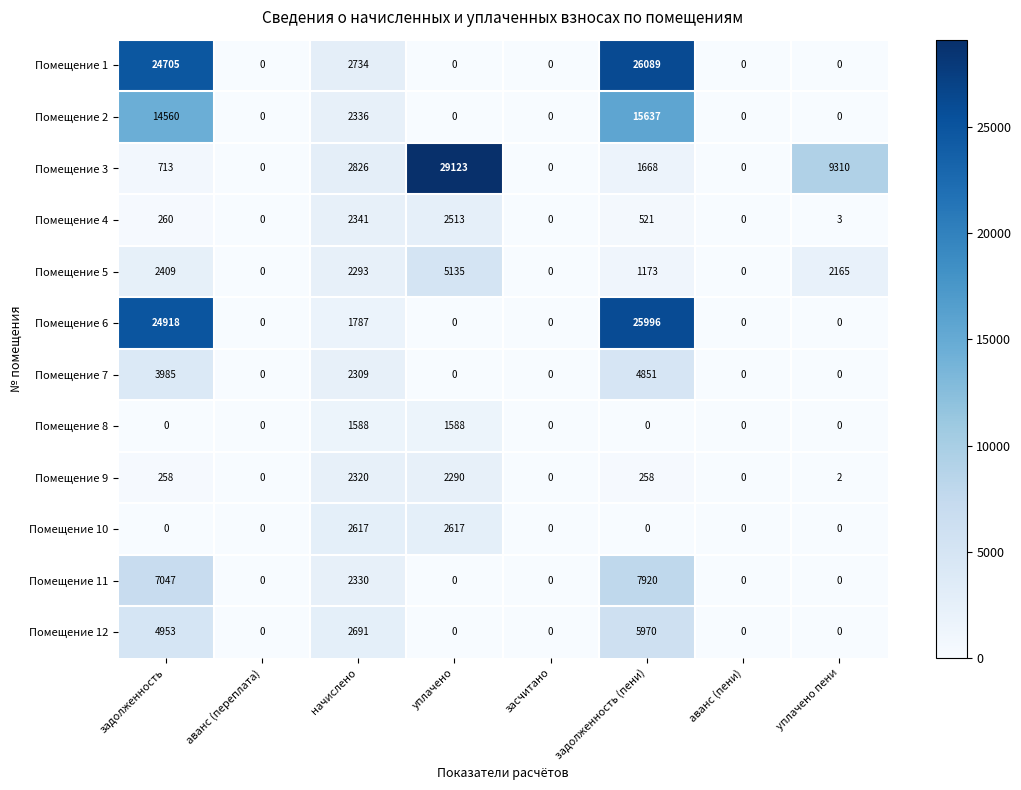

What is the average value of the Помещение 5 series?

1647